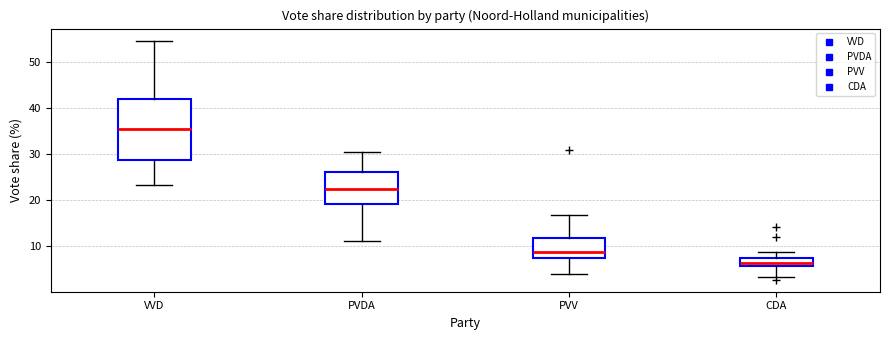

Which box has the lowest median line?

CDA